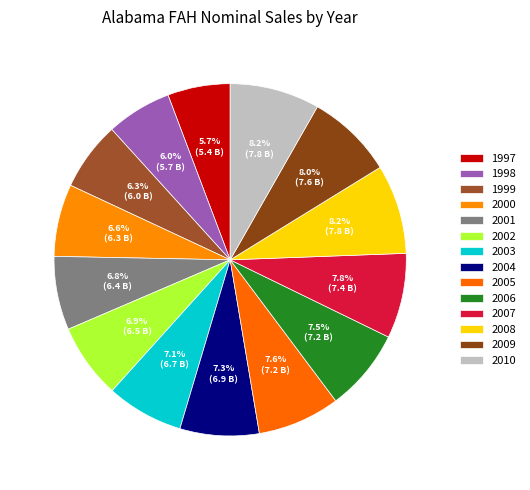

What percentage is the 1998 slice, to the nearest percent?

6%